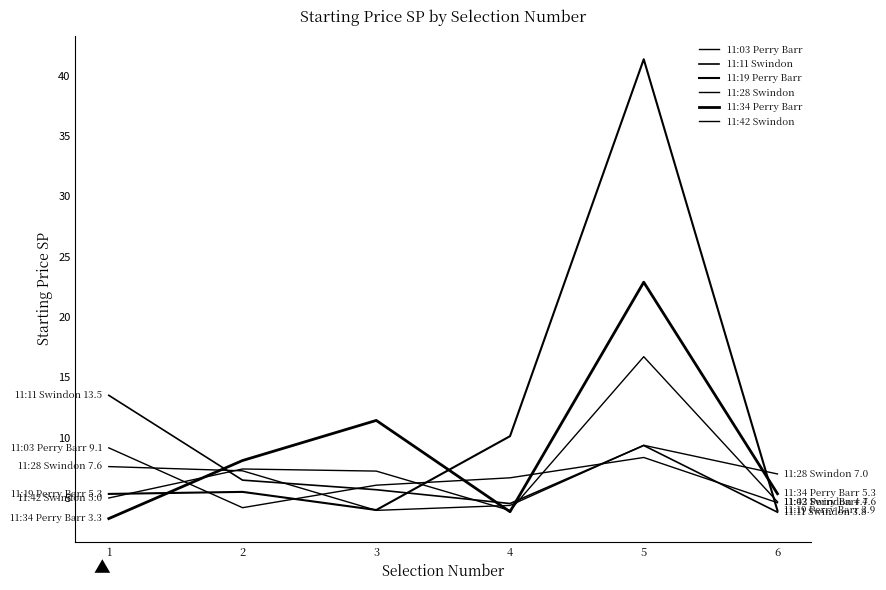

Is the value of 11:19 Perry Barr at 4 greater than the value of 11:42 Swindon at 6?

Yes